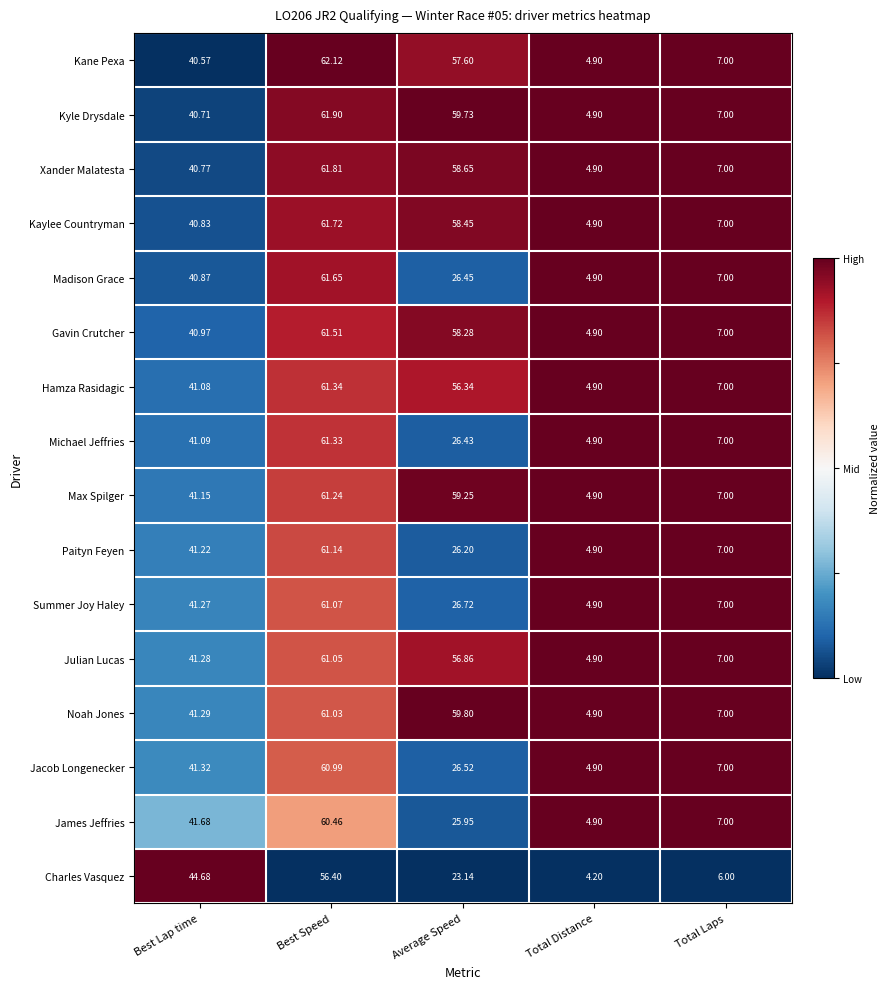

At which label does Kane Pexa first exceed 40?

Best Lap time